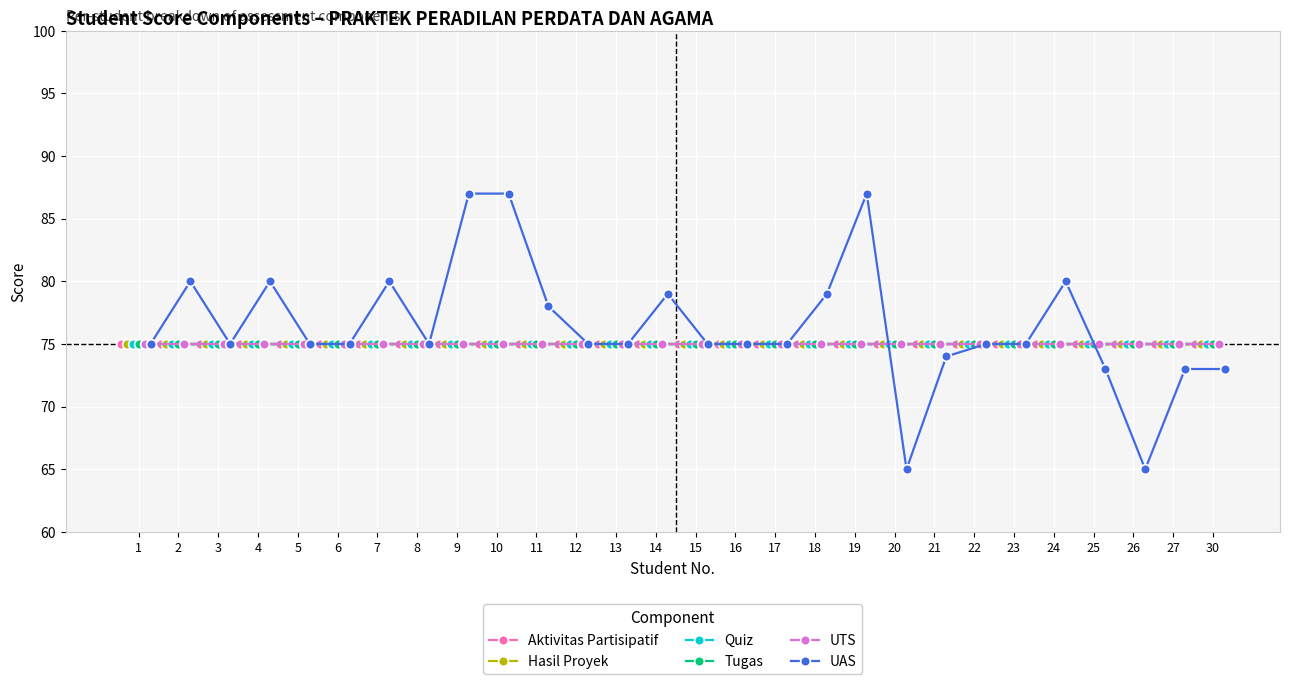

The value of Hasil Proyek at 6 is 75. True or false?

True